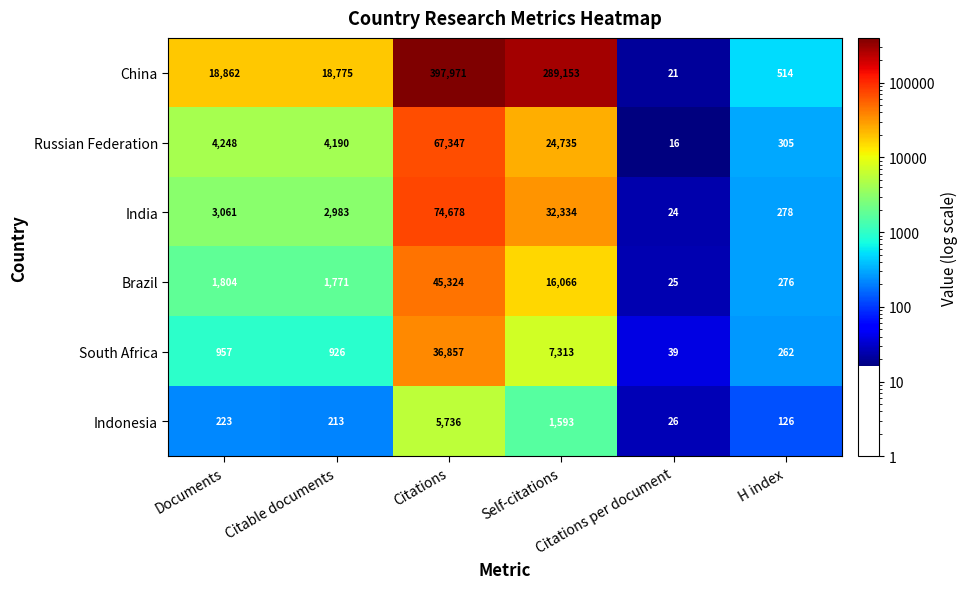

List the series in order of their peak value, lowest first.

Indonesia, South Africa, Brazil, Russian Federation, India, China